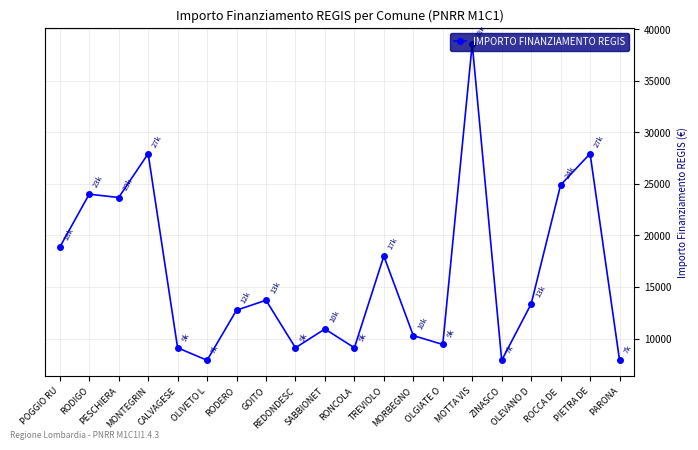

Reading left to right, what are all the values shown in this chart?

POGGIO RU=18854	RODIGO=23996	PESCHIERA=23673	MONTEGRIN=27922	CALVAGESE=9105	OLIVETO L=7891	RODERO=12747	GOITO=13712	REDONDESC=9105	SABBIONET=10926	RONCOLA=9105	TREVIOLO=17997	MORBEGNO=10284	OLGIATE O=9427	MOTTA VIS=38565	ZINASCO=7891	OLEVANO D=13354	ROCCA DE =24887	PIETRA DE=27922	PARONA=7891